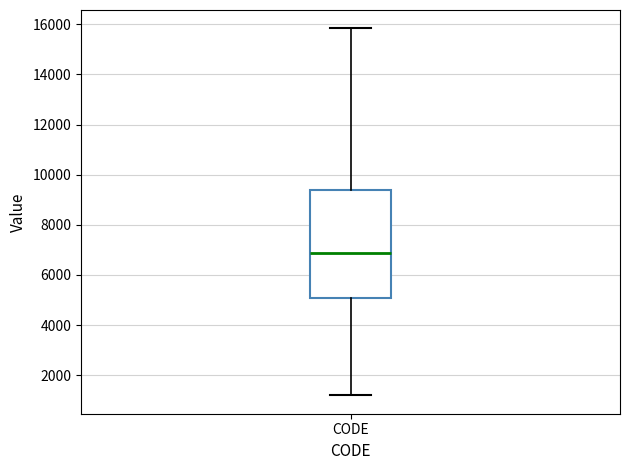

Transcribe this box plot: give where the median line is, the range the box spans, and where the two whiskers end, as read against the y-axis. The values are not printed on the chart, so give them approximately, as read against the axis.

median 6800, box 5000 to 9400, whiskers 1200 to 15800